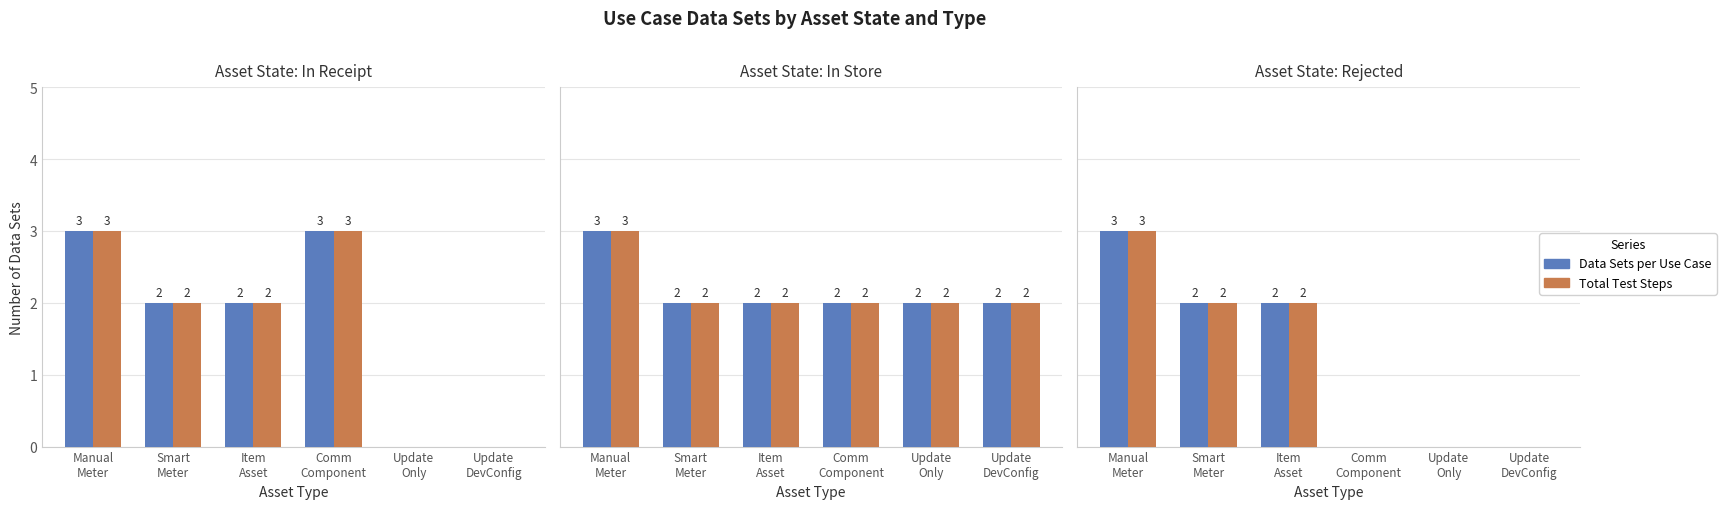

Which has a higher value, Update
Only or Smart
Meter?

Smart
Meter